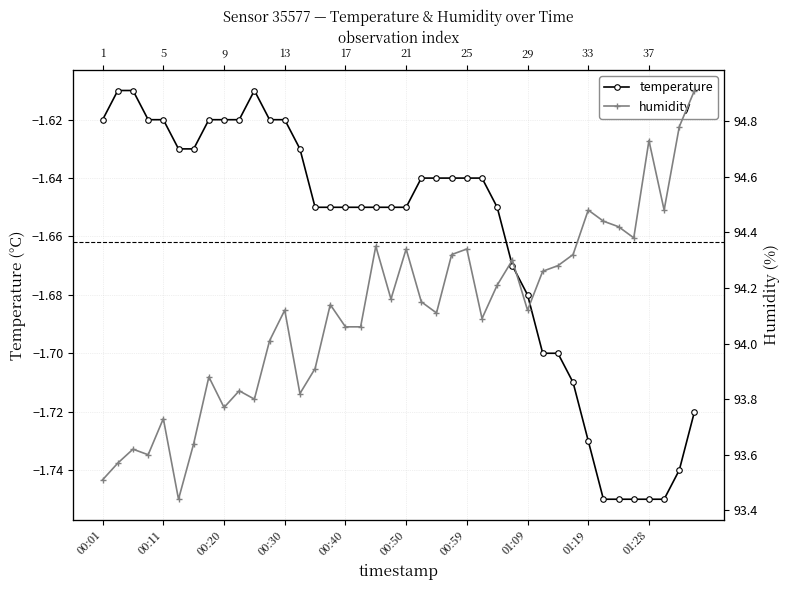

Is it true that humidity equals 142.6 at 01:28?

False